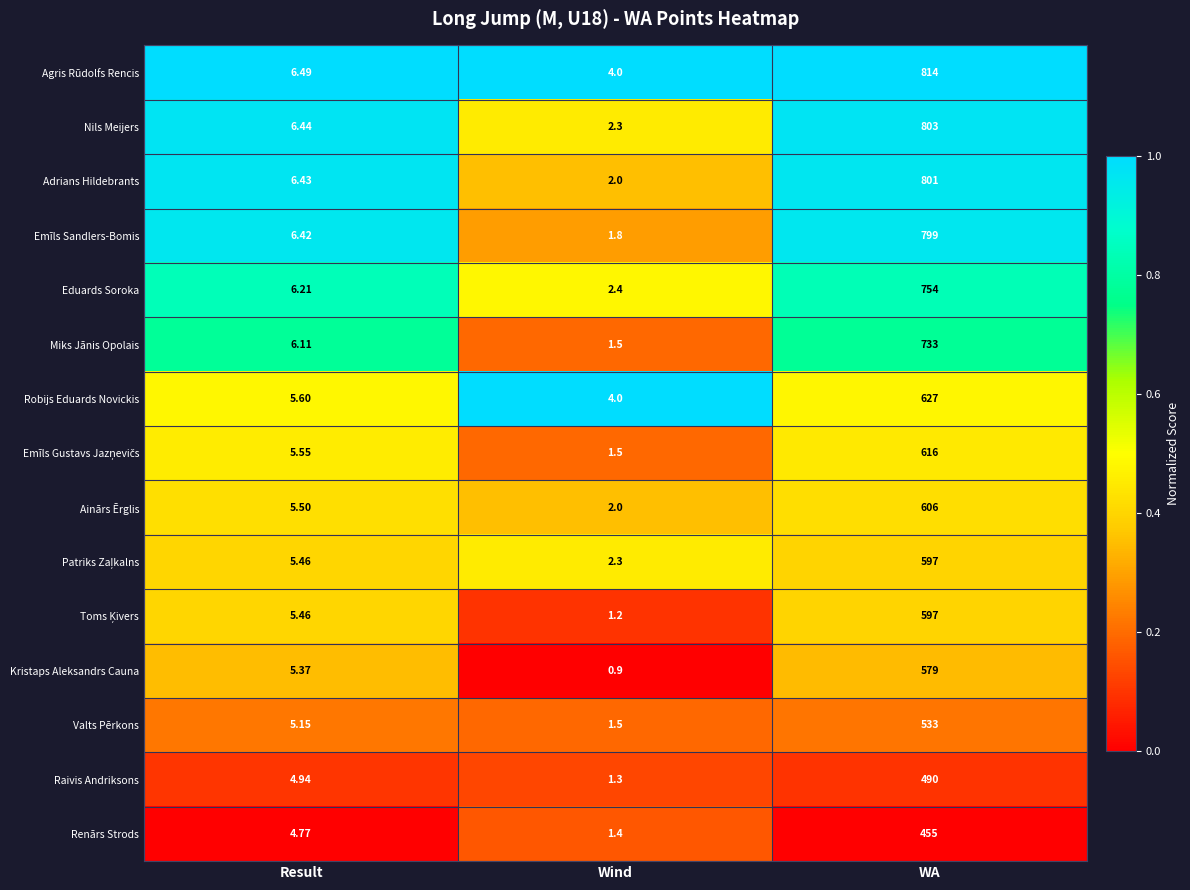

List the labels in order of Agris Rūdolfs Rencis value, largest first.

WA, Result, Wind